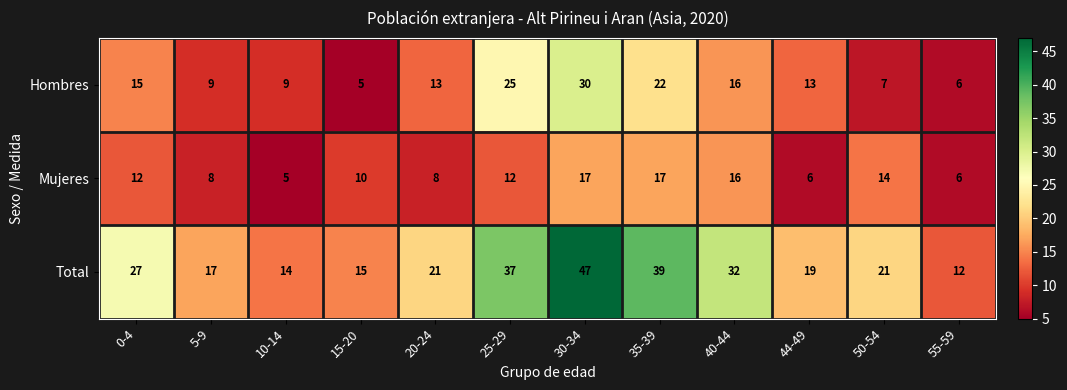

What is the sum of all Total values?

301